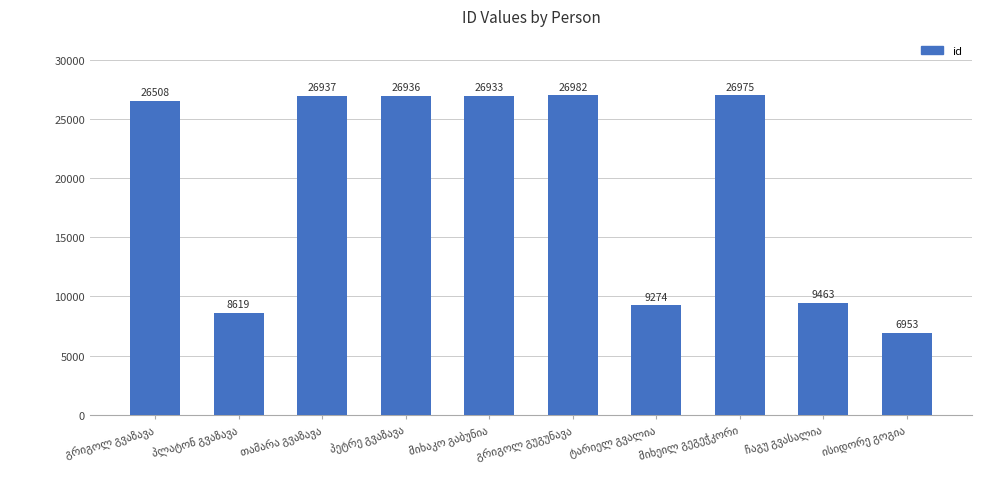

What is the greatest value displayed?

26982